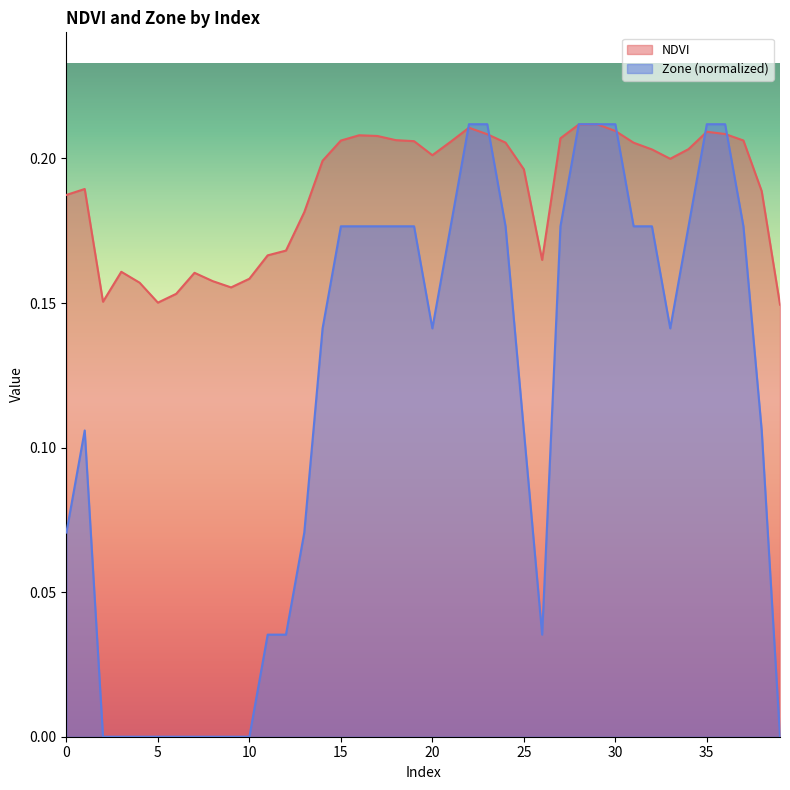

Between 14 and 31, which is larger?

31